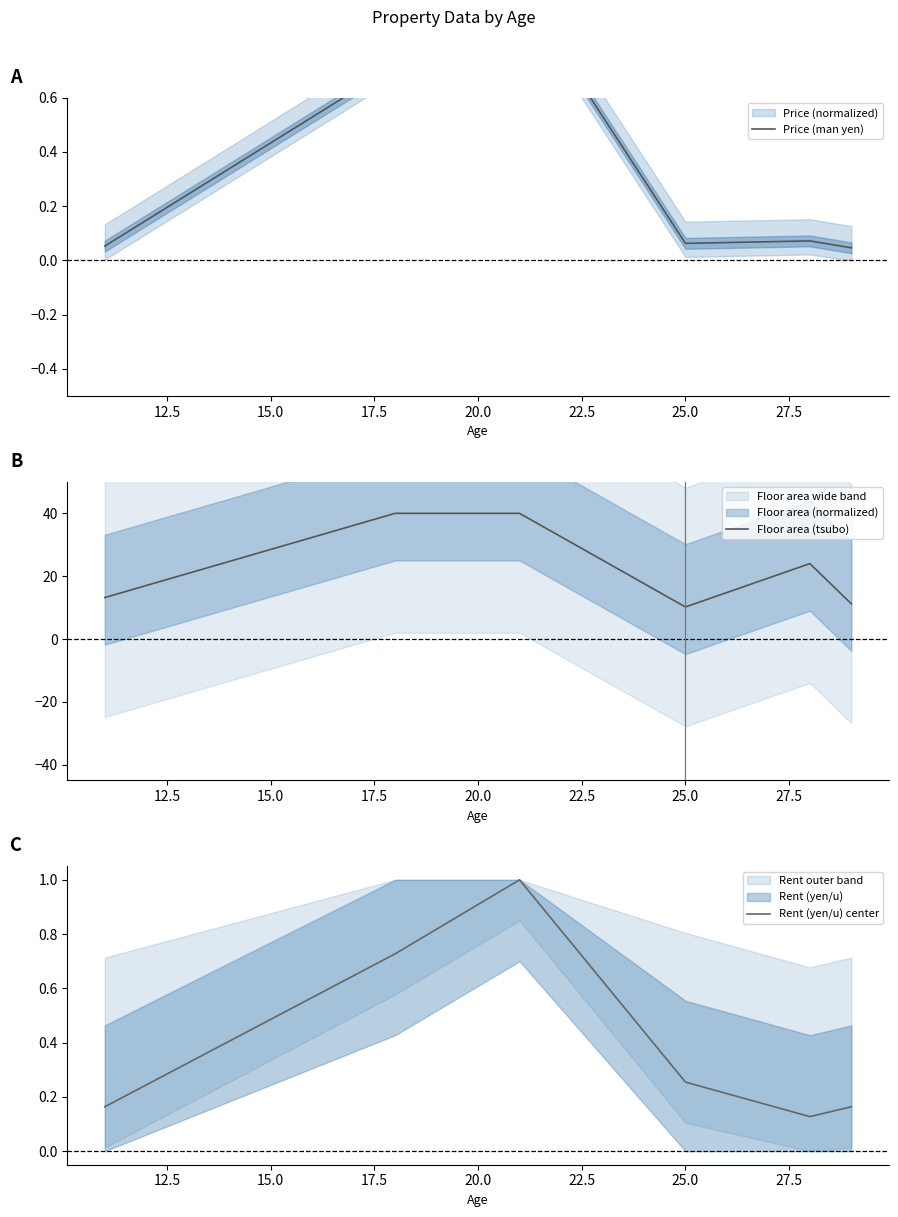

In Floor area (tsubo), how many points are lower than both neighbors (excluding endpoints)?

1